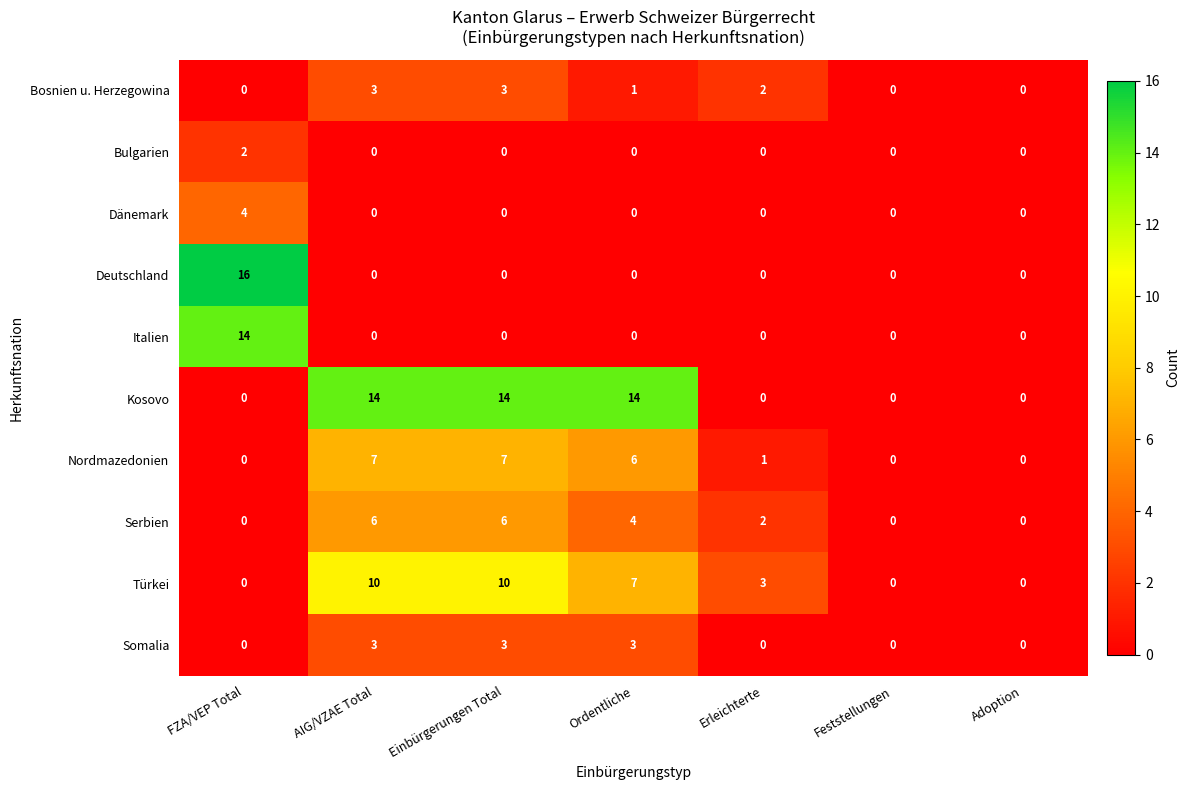

What is the average value of the Serbien series?

3